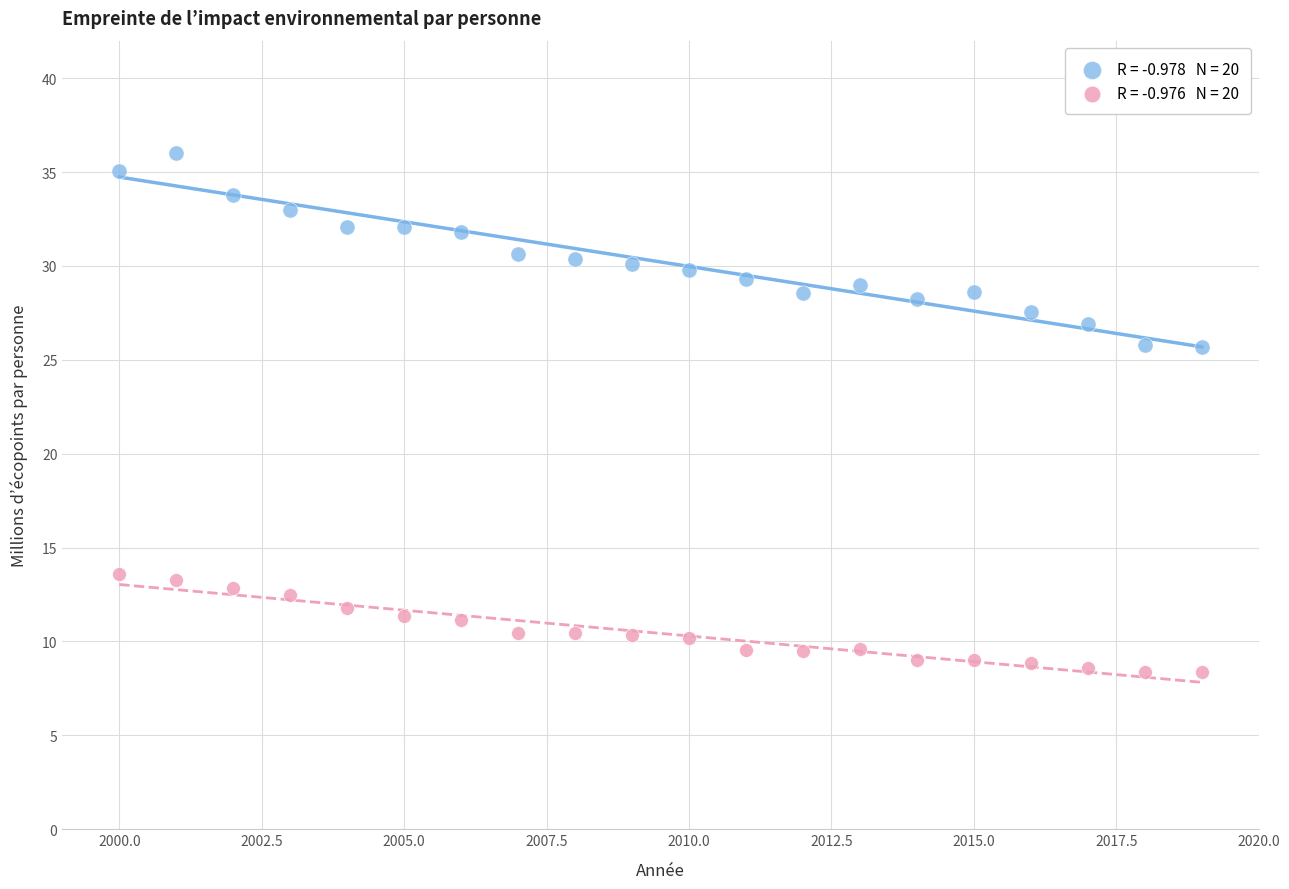

Across all data points, what is the range of Y values (max minus min)?

27.7